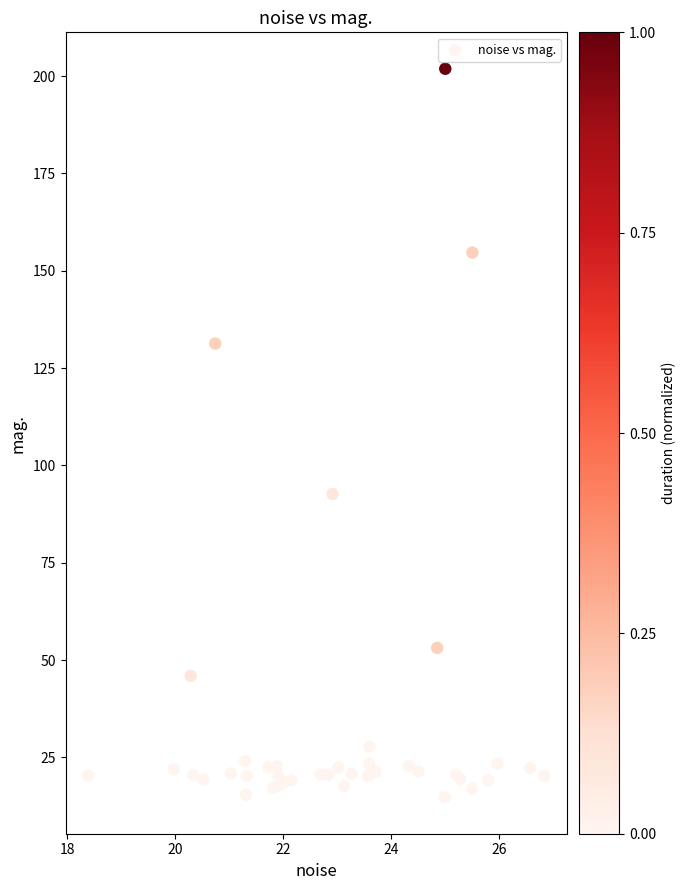

What Y value in the scatter plot is closest to 108?

92.7